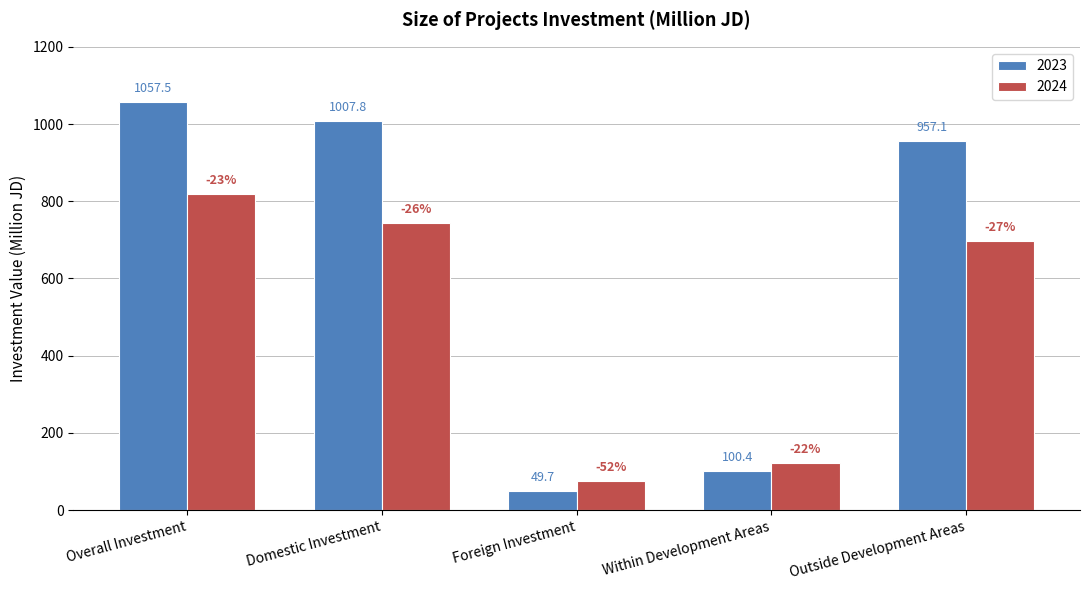

How many groups of bars are there?

5